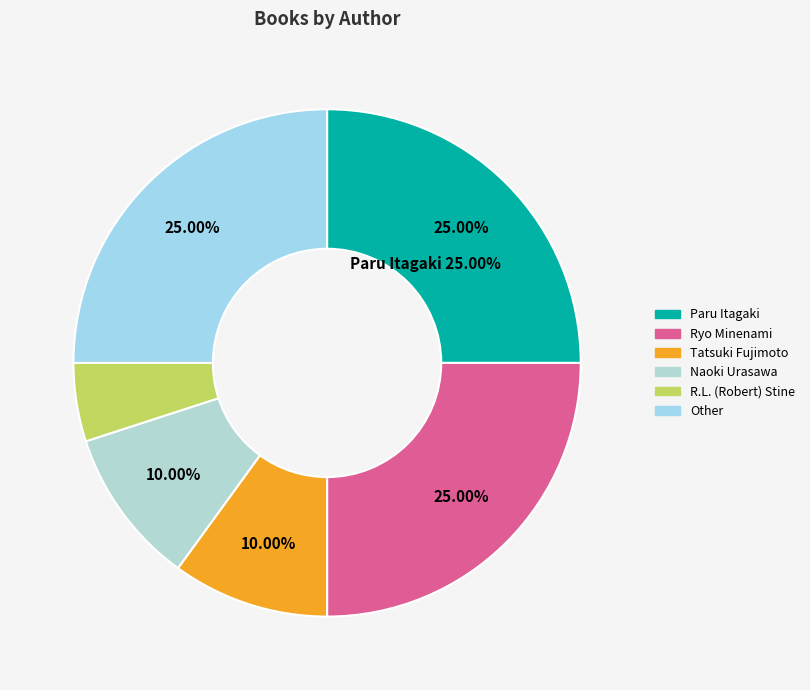

How many segments does this pie chart have?

6